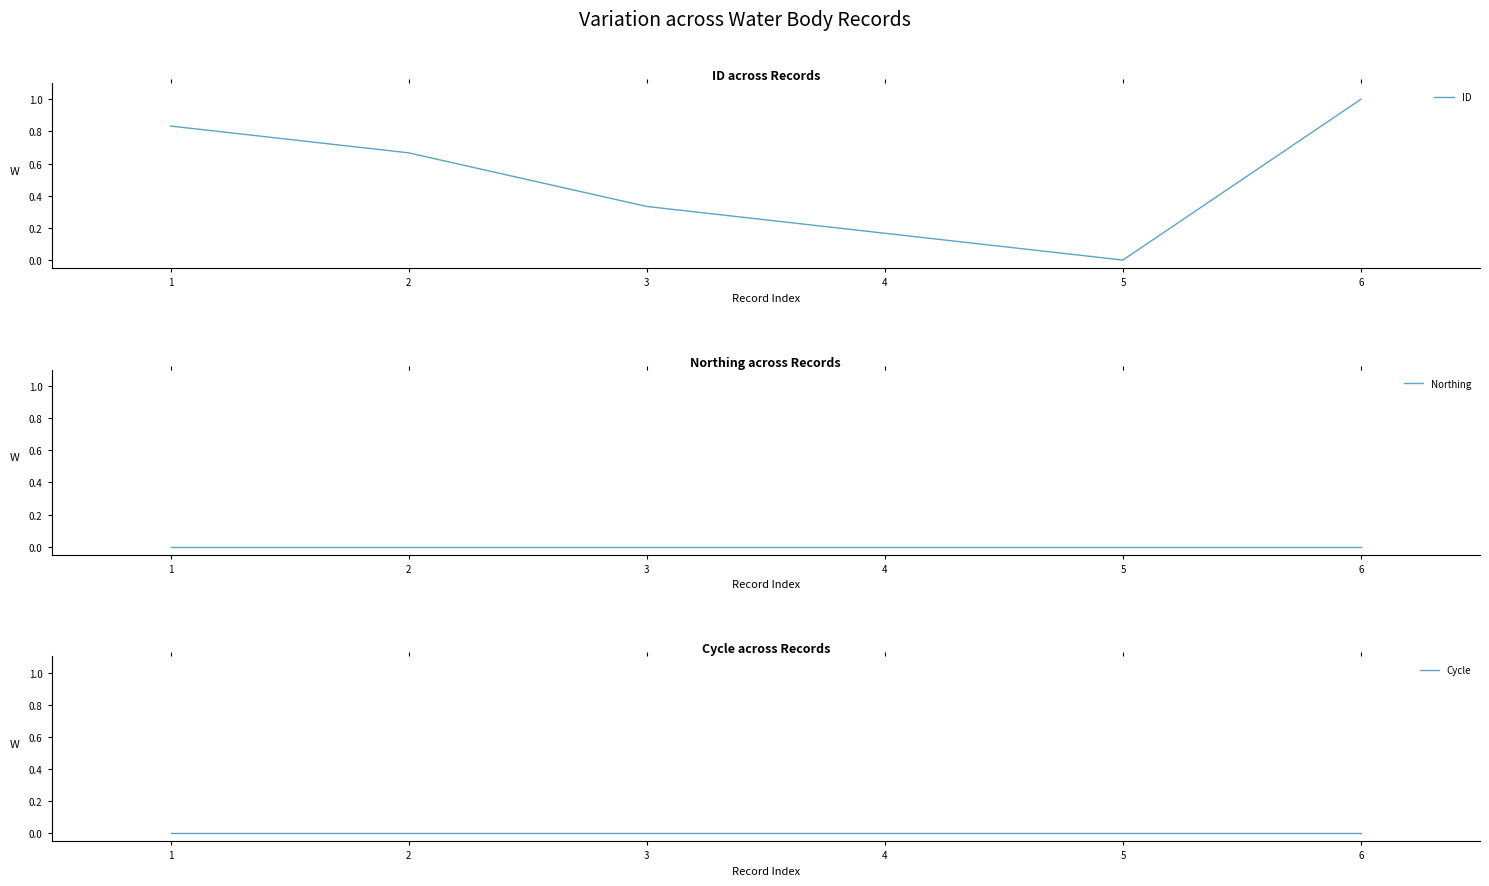

What is the value of the ID point at the 3rd from the left?

0.3